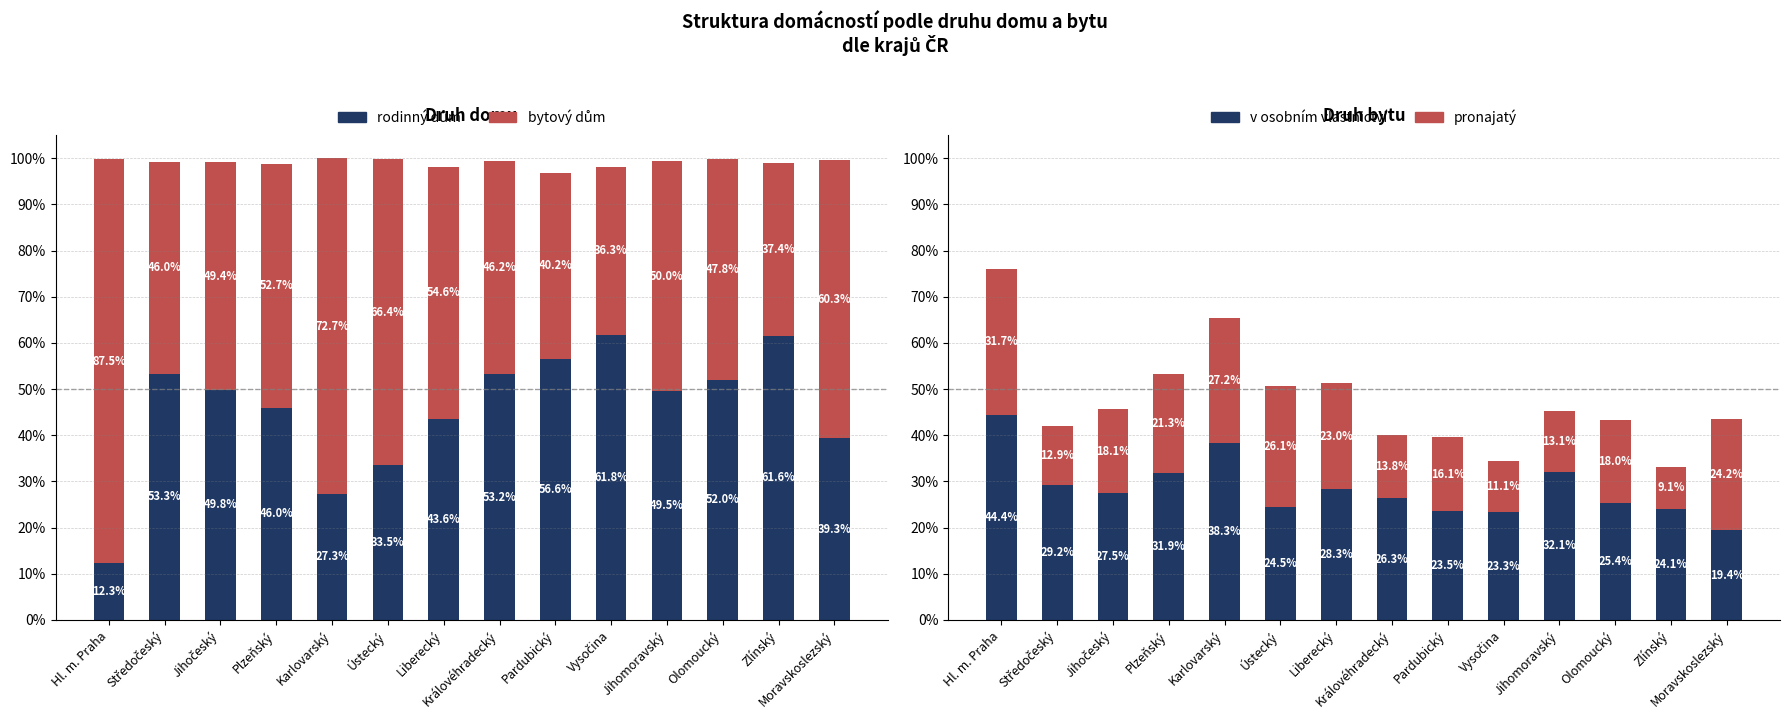

What are all the series names shown in the legend?

rodinný dům, bytový dům, v osobním vlastnictví, pronajatý